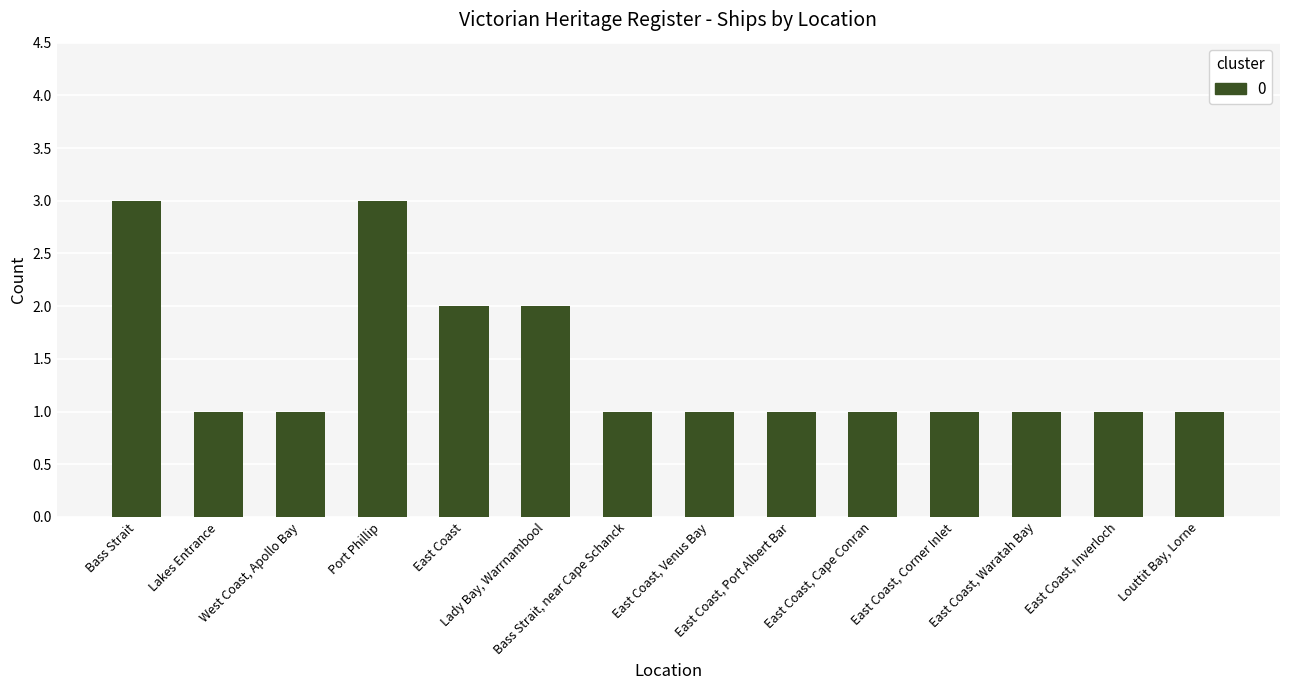

Reading left to right, extract all data points from this chart.

Bass Strait=3	Lakes Entrance=1	West Coast, Apollo Bay=1	Port Phillip=3	East Coast=2	Lady Bay, Warrnambool=2	Bass Strait, near Cape Schanck=1	East Coast, Venus Bay=1	East Coast, Port Albert Bar=1	East Coast, Cape Conran=1	East Coast, Corner Inlet=1	East Coast, Waratah Bay=1	East Coast, Inverloch=1	Louttit Bay, Lorne=1